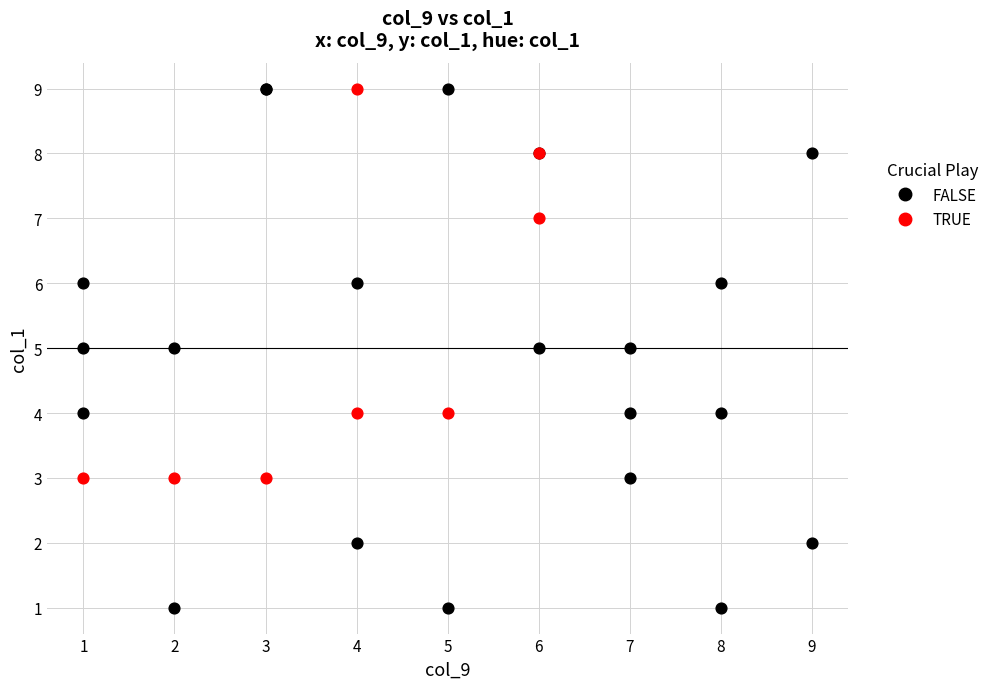

What are all the series names shown in the legend?

FALSE, TRUE